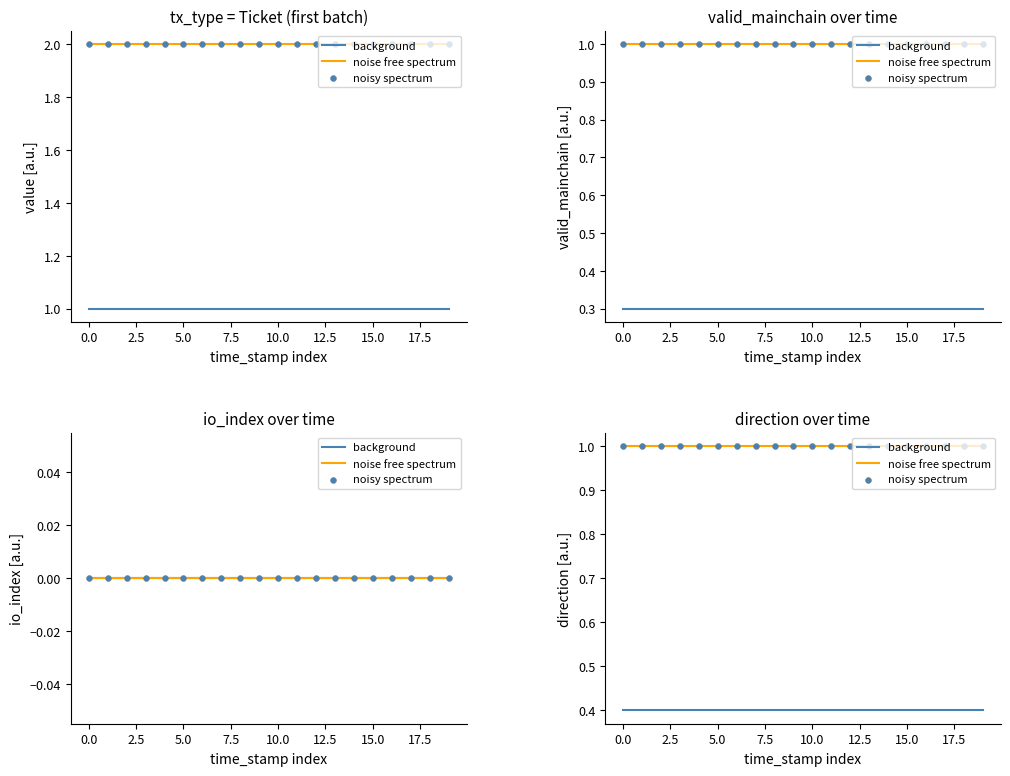

Which series contains the highest Y value?

noise free spectrum